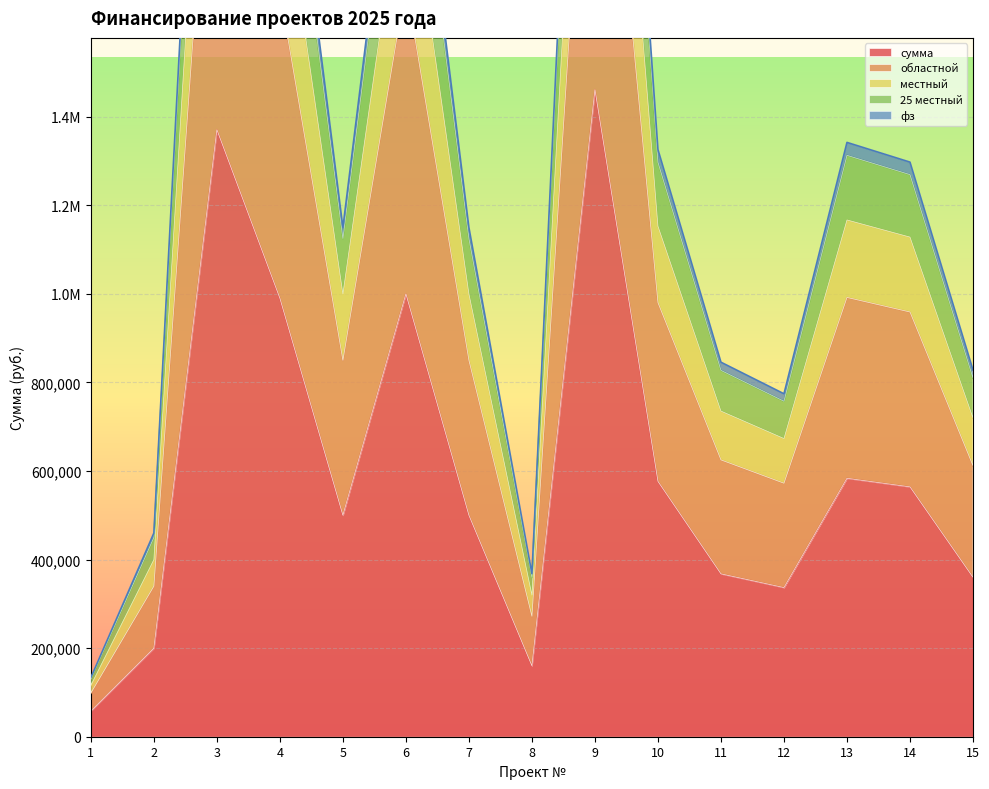

Is it true that 25 местный equals 350713.5 at 11?

False